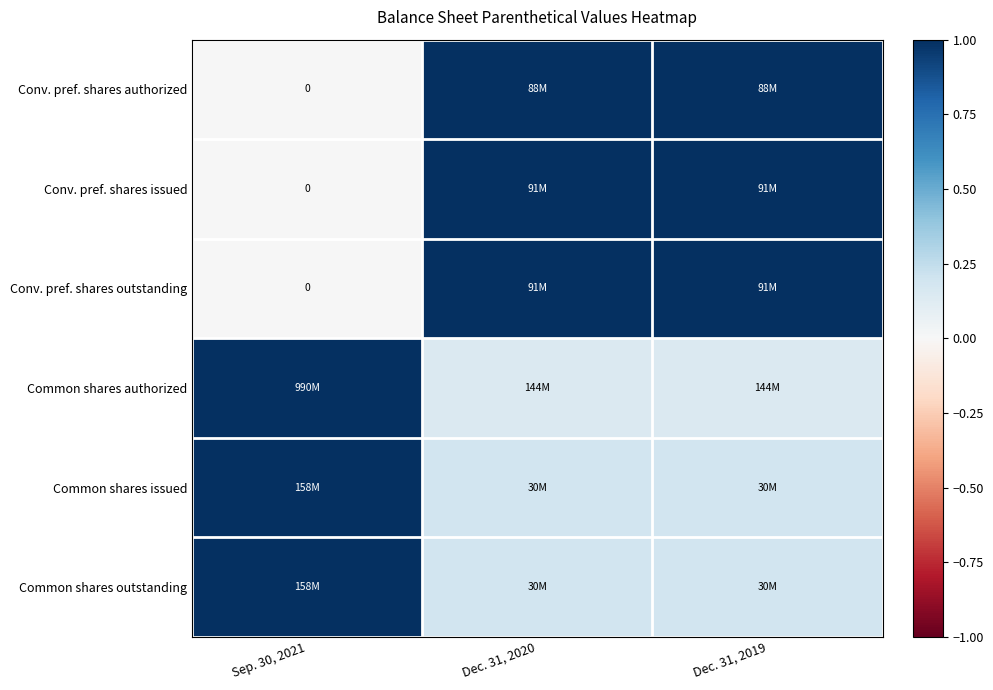

How many data points does each series have?

3